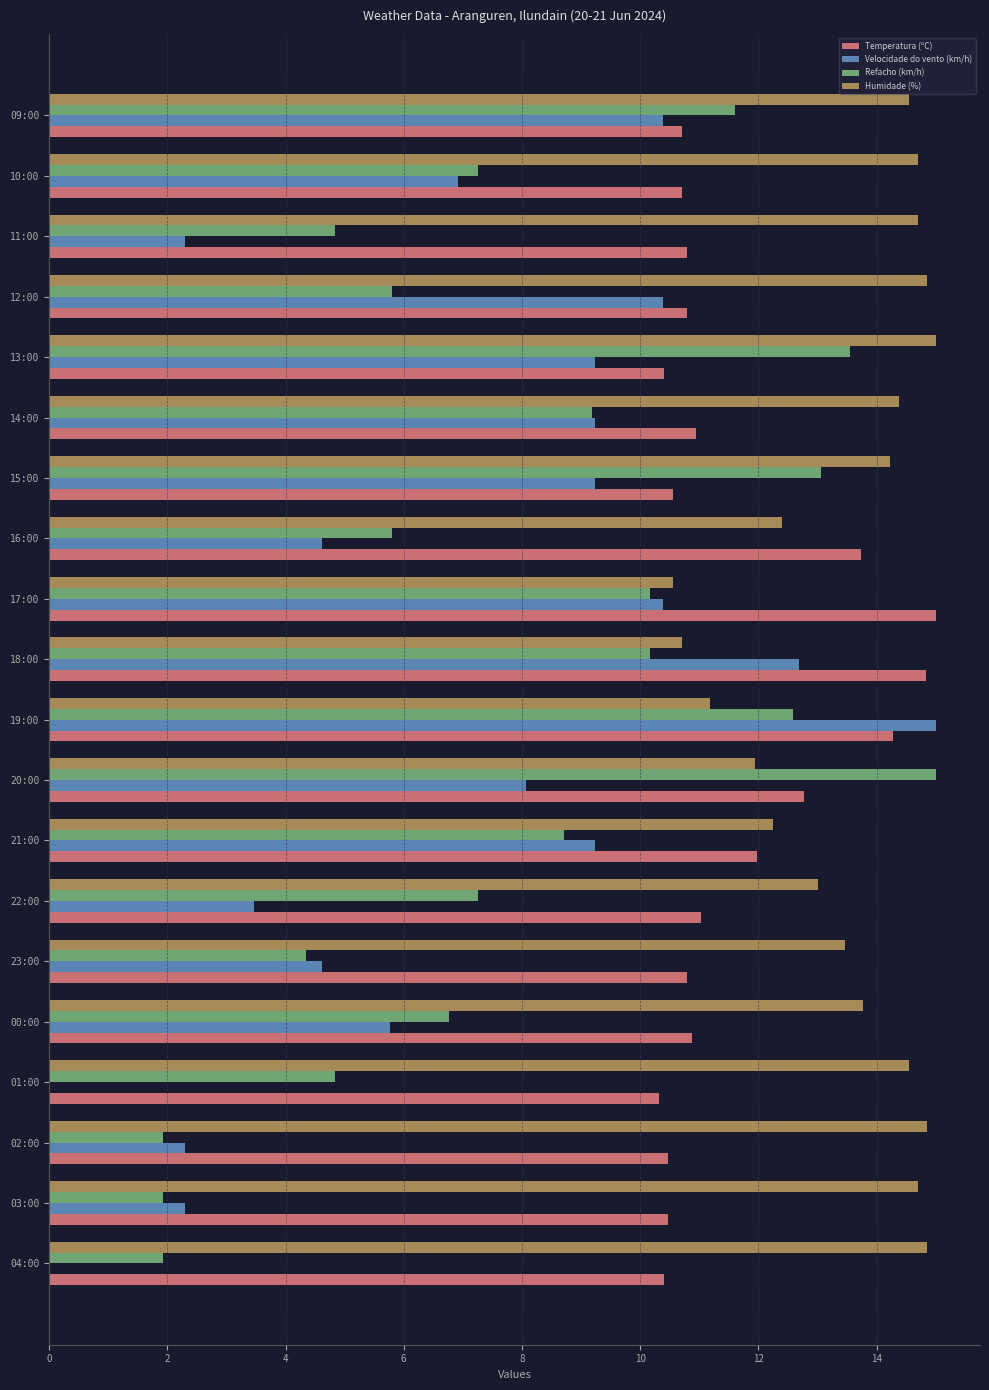

What is the maximum value for Humidade (%)?

15.0